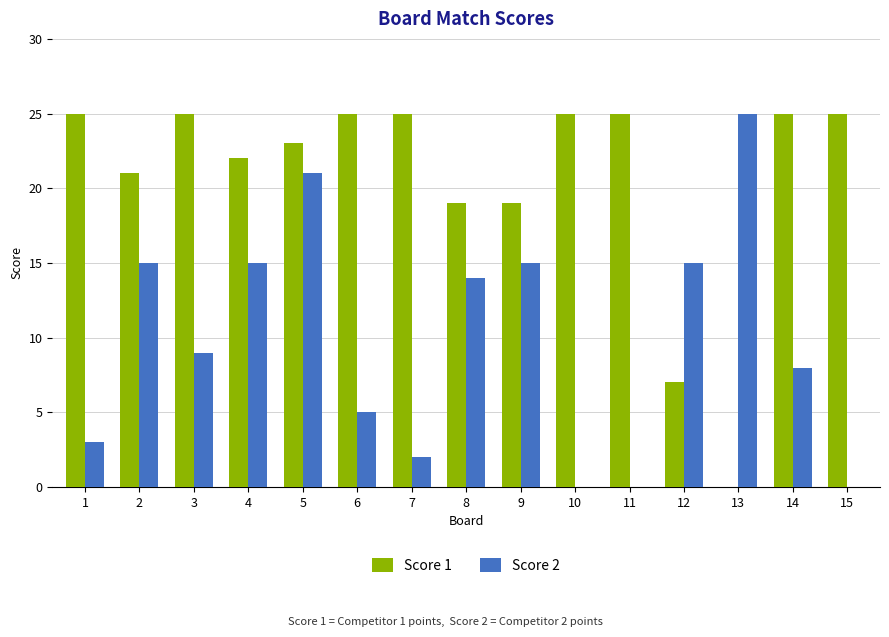

Reading left to right, list all the values displayed in this chart.

Score 1: 25	21	25	22	23	25	25	19	19	25	25	7	0	25	25
Score 2: 3	15	9	15	21	5	2	14	15	0	0	15	25	8	0